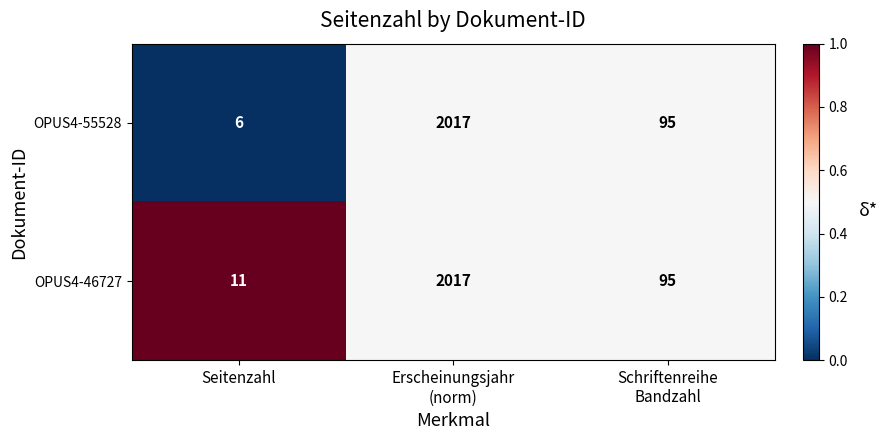

What is the greatest value displayed?

2017